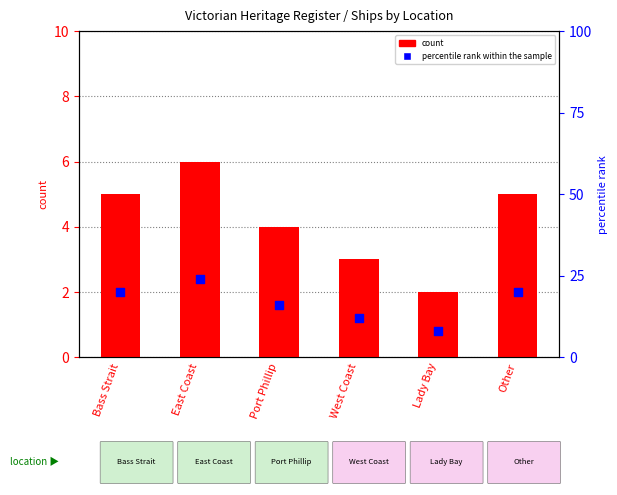

Which series contains the highest Y value?

percentile rank within the sample